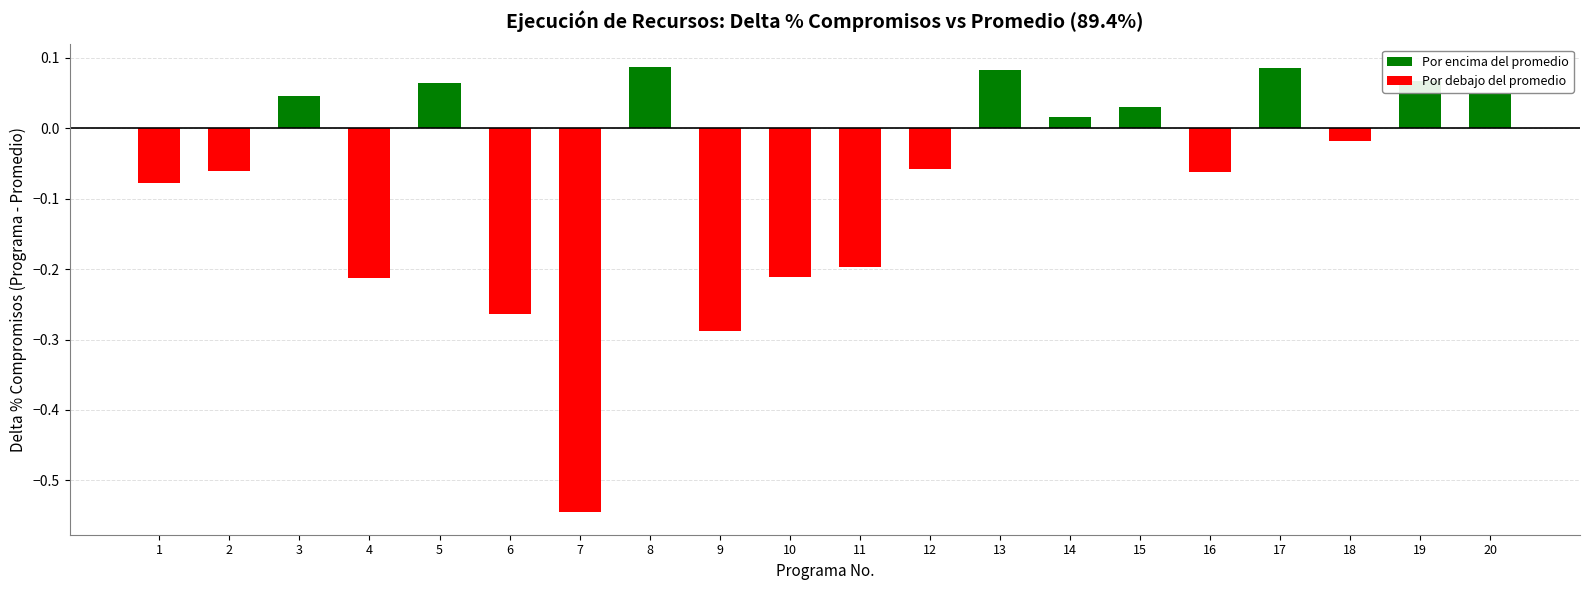

Where does the data first go above 0?

3